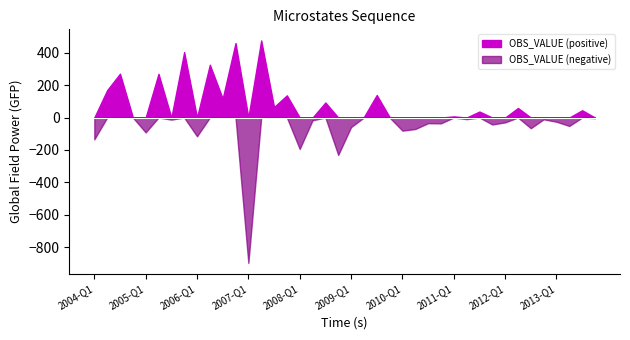

How many interior local valleys (lower than both neighbors) does the data have?

14